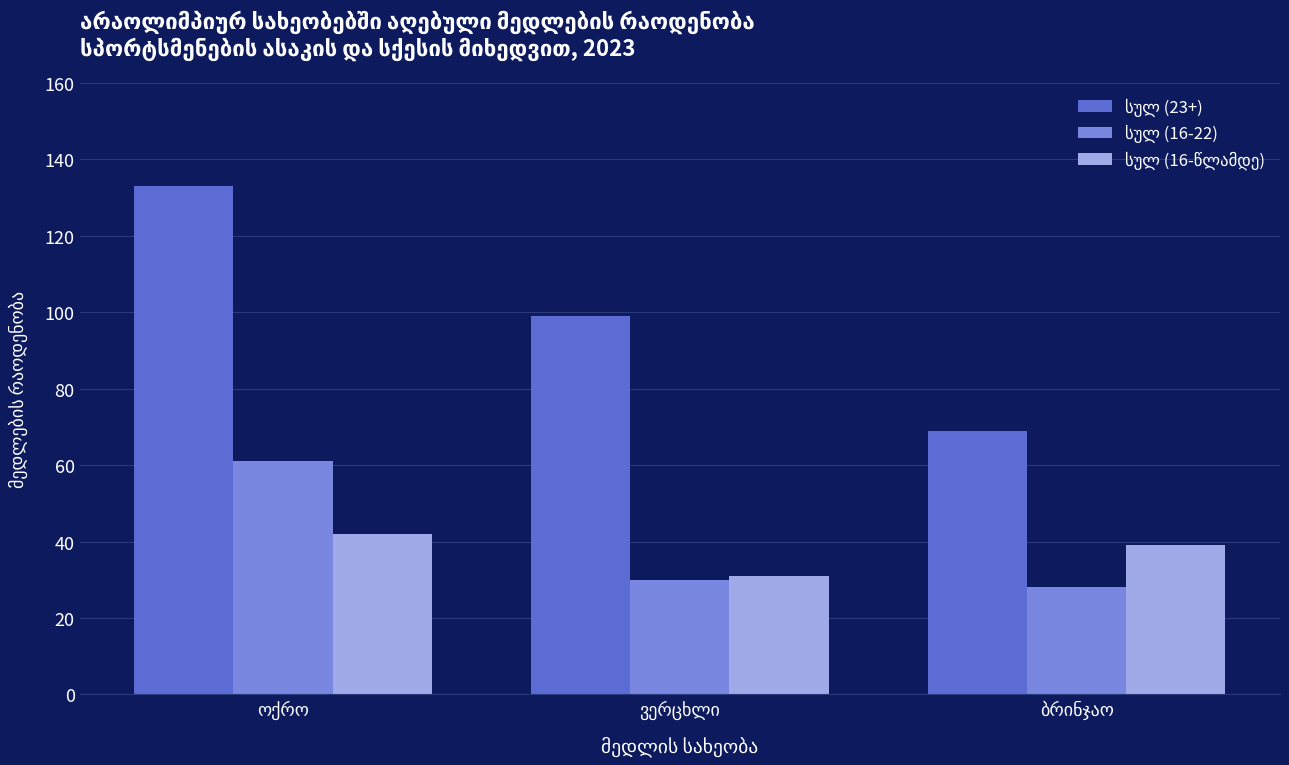

At how many categories does at least one series exceed 55?

3